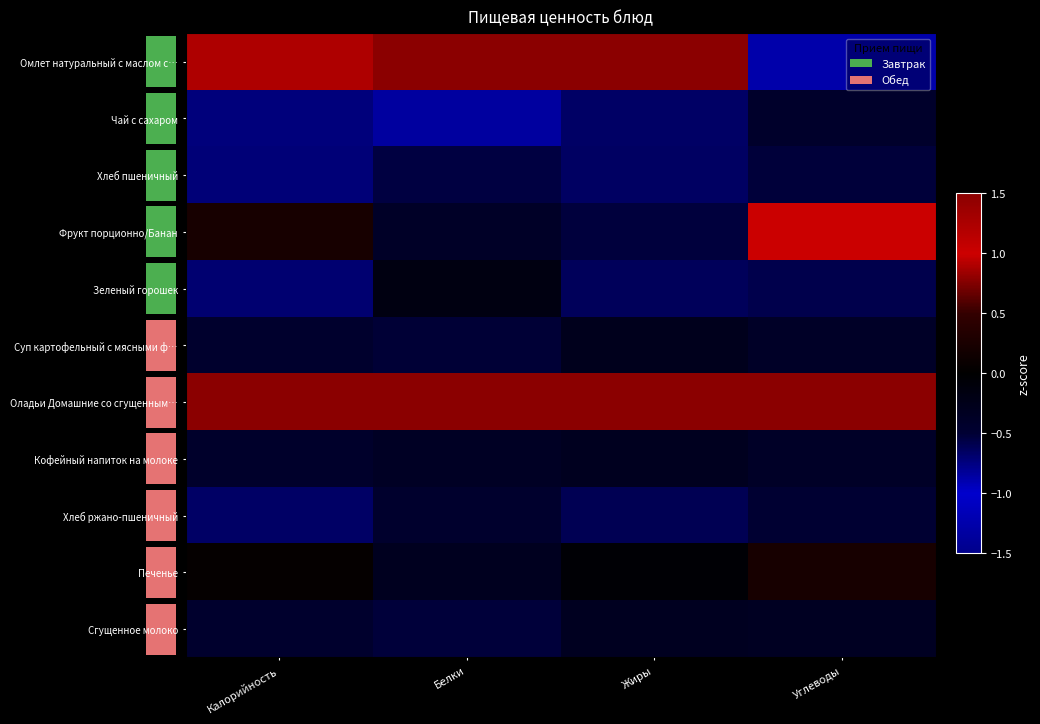

What is the difference between the maximum and second lowest values in the Кофейный напиток на молоке series?

0.1